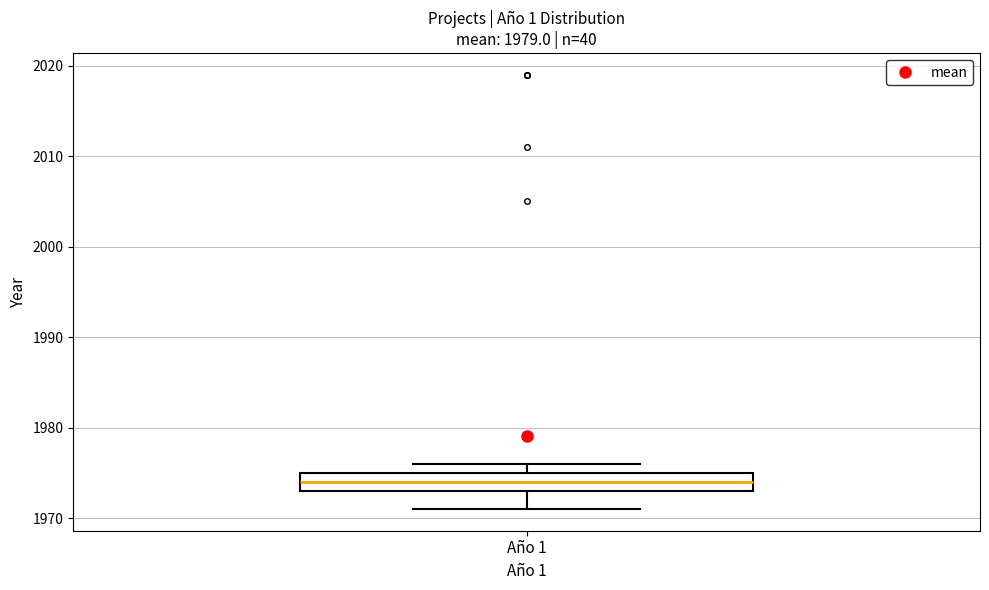

Read this box plot against the y-axis: the position of the median line, the range covered by the box, and the ends of both whiskers. The values are not printed on the chart, so give them approximately, as read against the axis.

median 1974, box 1973 to 1975, whiskers 1971 to 1976